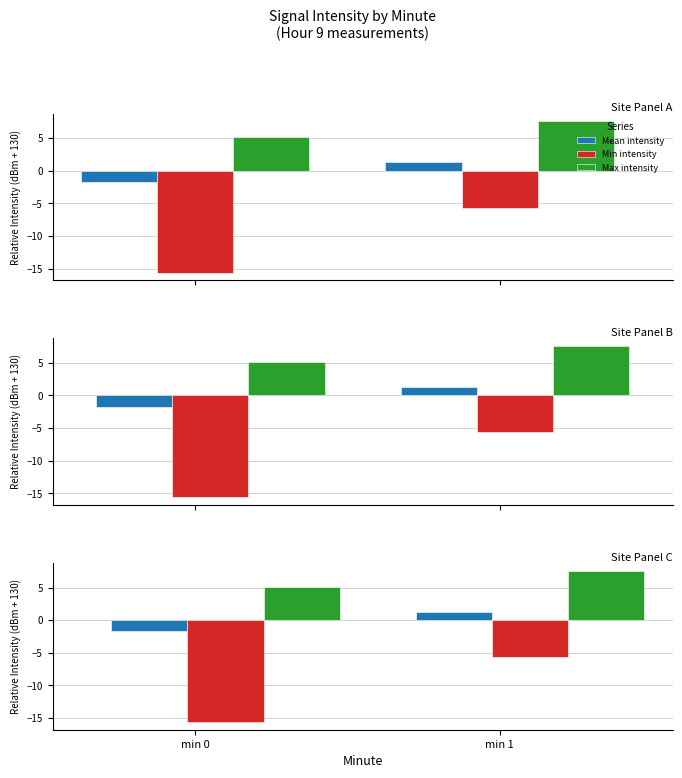

What is the minimum value for Min intensity?

-15.6